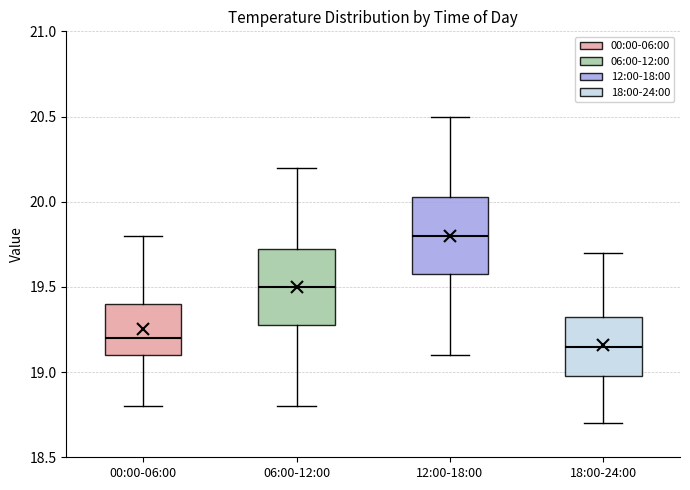

Reading left to right, transcribe this box plot: for each box, give where its median line is, the range the box spans, and where its two whiskers end, as read against the y-axis. The values are not printed on the chart, so give them approximately, as read against the axis.

00:00-06:00: median 19.20, box 19.10 to 19.40, whiskers 18.80 to 19.80
06:00-12:00: median 19.50, box 19.30 to 19.75, whiskers 18.80 to 20.20
12:00-18:00: median 19.80, box 19.60 to 20.05, whiskers 19.10 to 20.50
18:00-24:00: median 19.15, box 19.00 to 19.35, whiskers 18.70 to 19.70